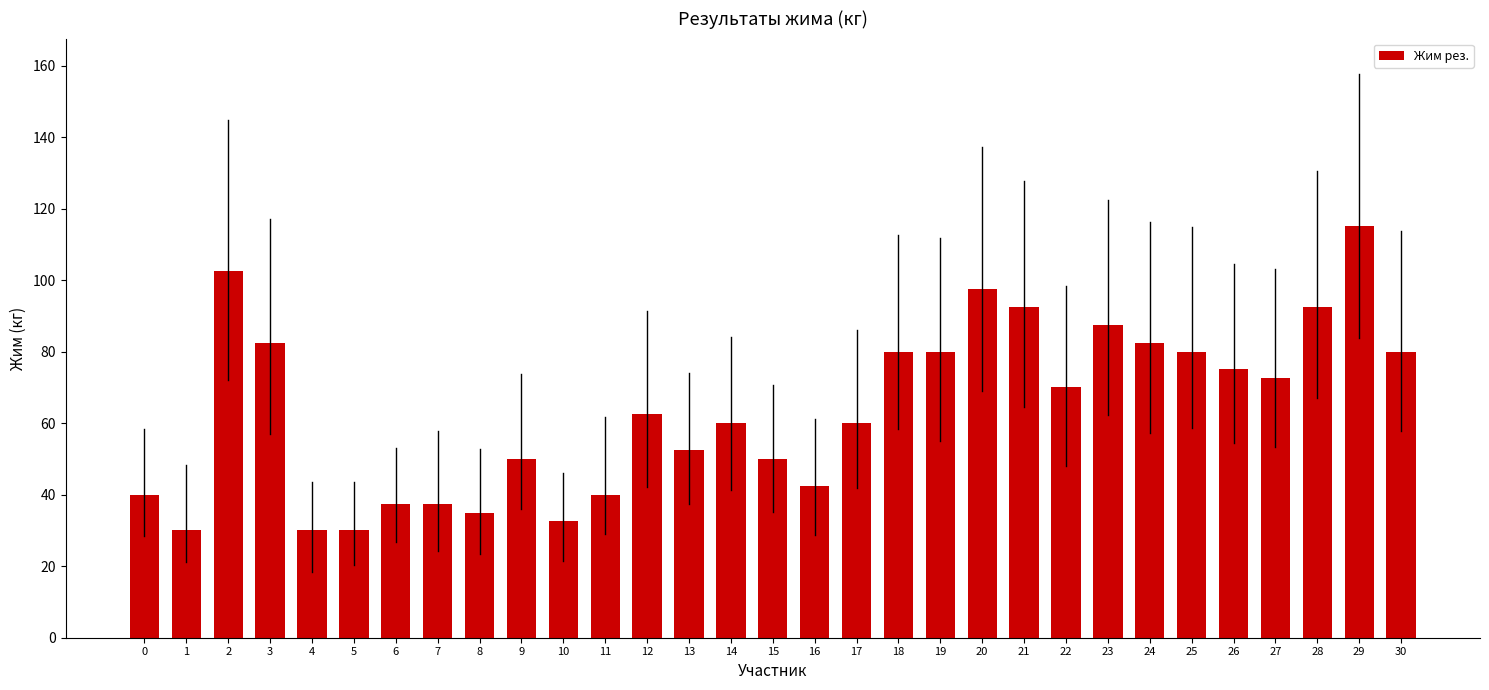

Approximately how many times larger is the value at 12 compared to 1?

2.1